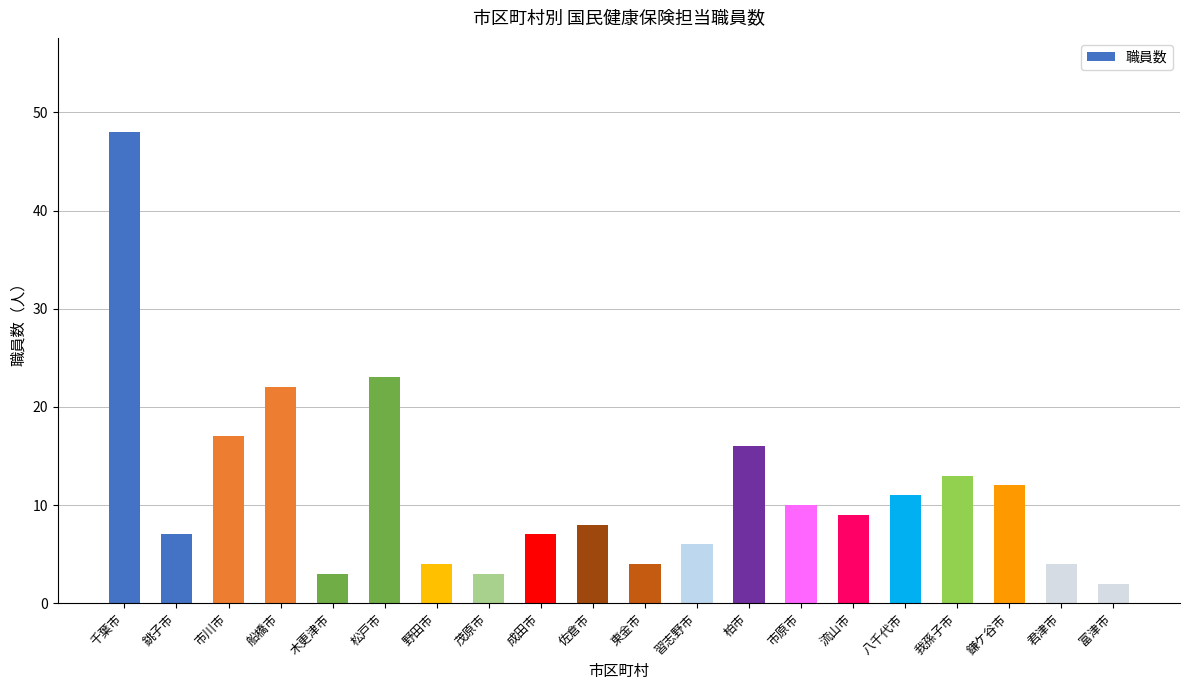

Where does the data first go above 9?

千葉市